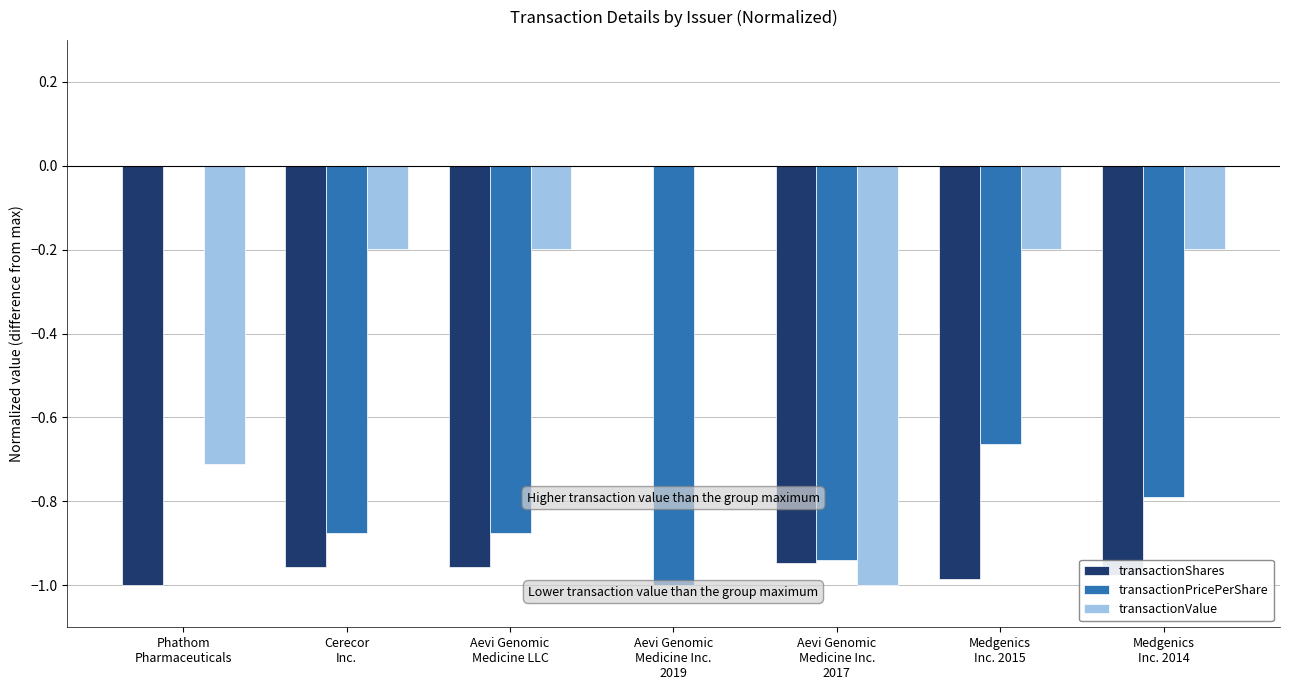

What is the sum of all transactionPricePerShare values?

-5.1